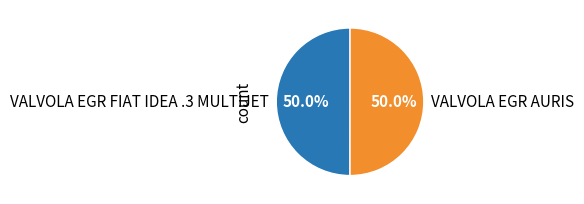

To the nearest percent, what portion does VALVOLA EGR AURIS represent?

50%